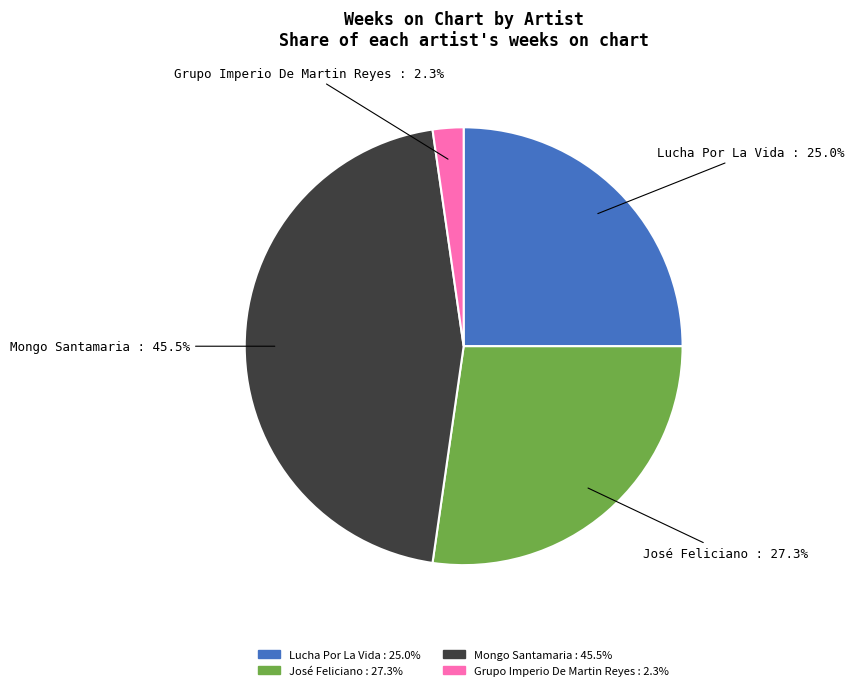

Combined, what portion of the pie is Mongo Santamaria and José Feliciano?

72.7%